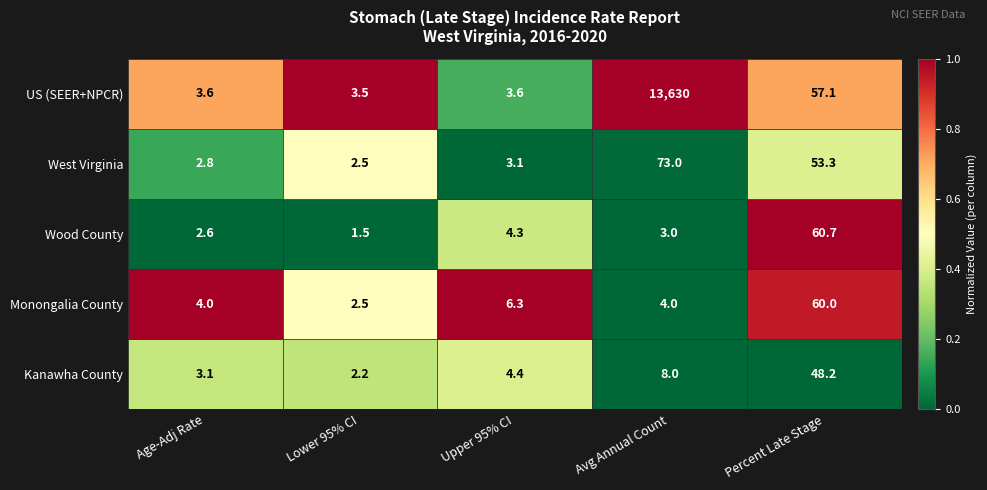

True or false: Kanawha County has a value of 3.1 at Upper 95% CI.

False